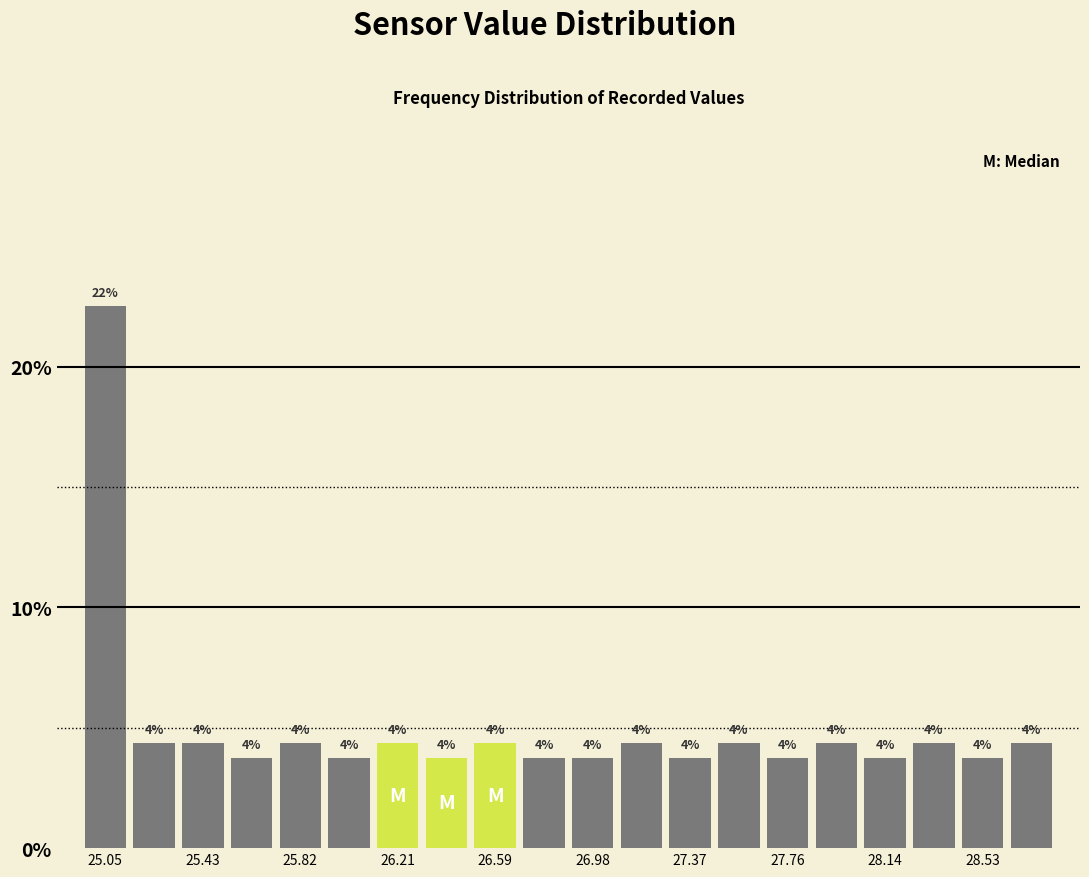

Read against the x-axis, roughly where is the centre of the tallest bar?

25.05